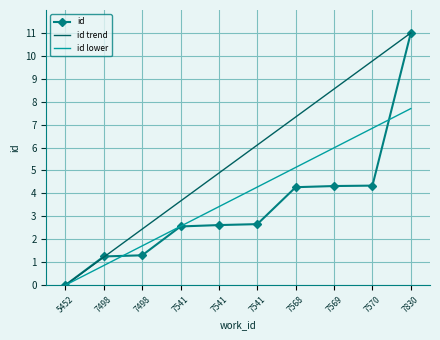

What is the change in value from 5452 to 7541?

+2.6